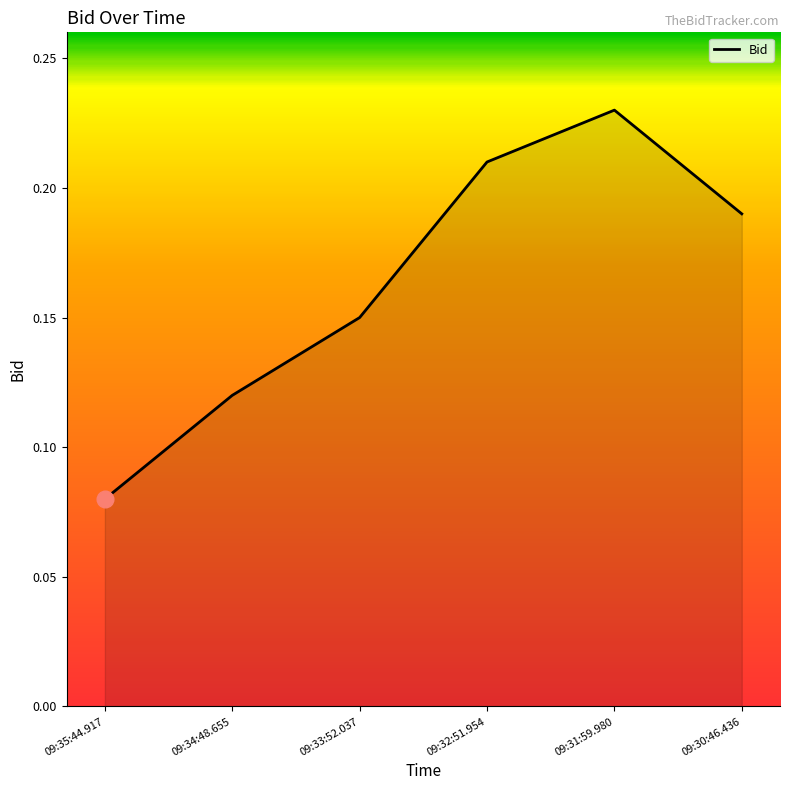

At which label is the value closest to 0?

09:35:44.917